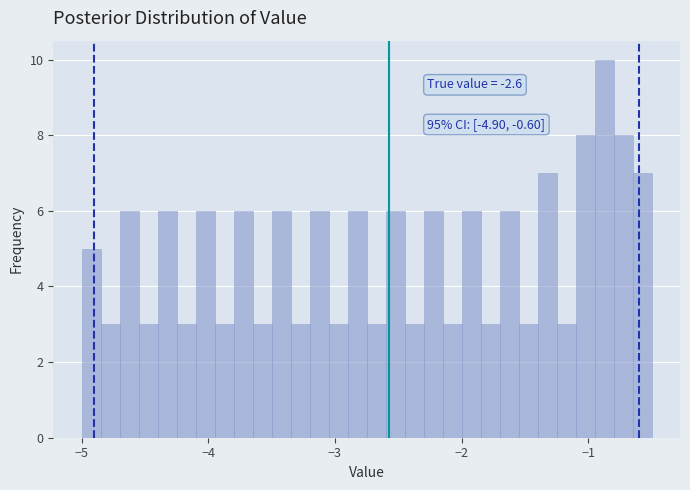

Read against the x-axis, roughly where is the centre of the tallest bar?

-0.9